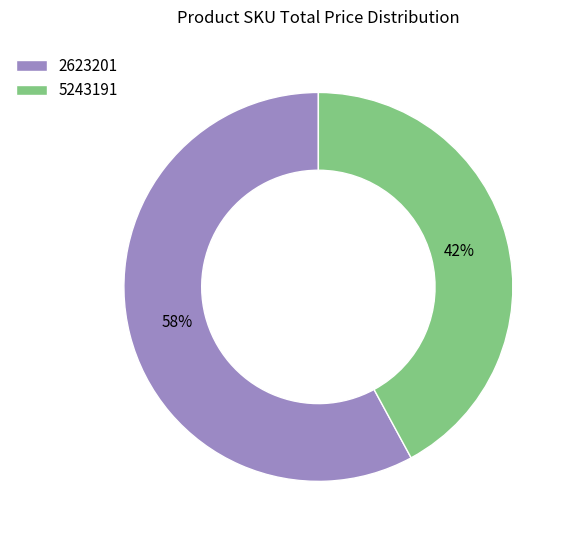

How many slices are in this pie chart?

2